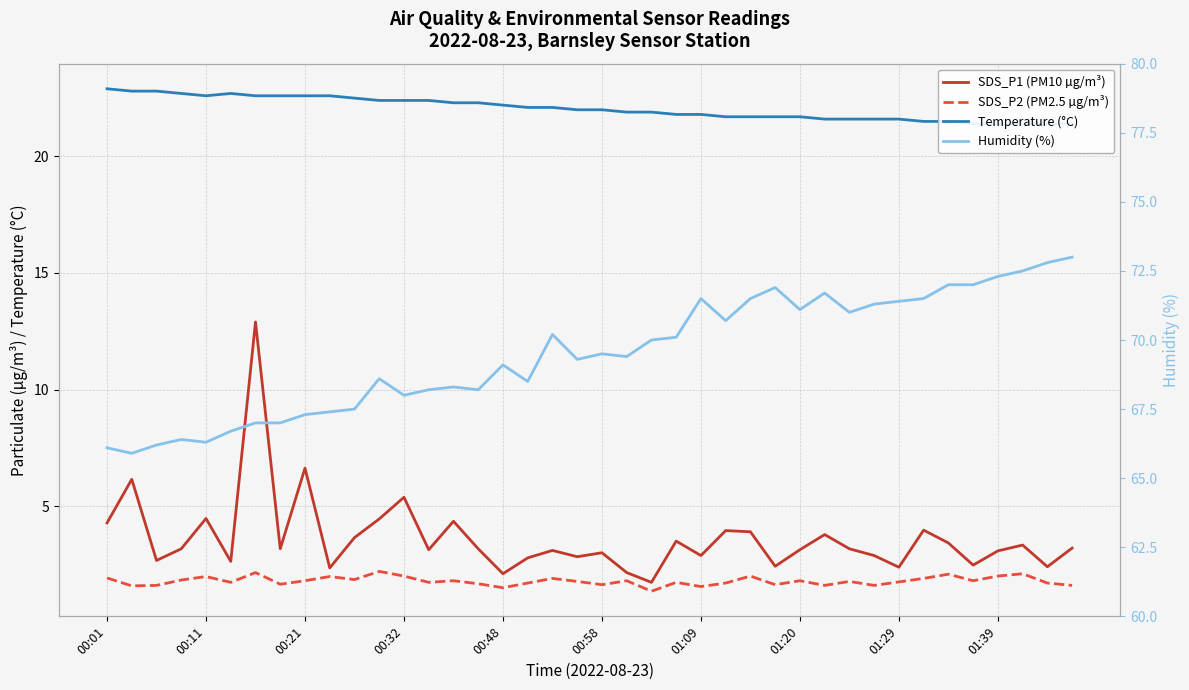

Reading left to right, extract all data points from this chart.

SDS_P1 (PM10 µg/m³): 4.3	6.2	2.7	3.2	4.5	2.6	12.9	3.2	6.6	2.4	3.6	4.5	5.4	3.1	4.3	3.2	2.1	2.8	3.1	2.8	3.0	2.1	1.7	3.5	2.9	4.0	3.9	2.4	3.1	3.8	3.2	2.9	2.4	4.0	3.4	2.5	3.1	3.3	2.4	3.2
SDS_P2 (PM2.5 µg/m³): 1.9	1.6	1.6	1.8	2.0	1.7	2.1	1.6	1.8	2.0	1.9	2.2	2.0	1.7	1.8	1.7	1.5	1.7	1.9	1.8	1.6	1.8	1.4	1.7	1.6	1.7	2.0	1.6	1.8	1.6	1.8	1.6	1.8	1.9	2.1	1.8	2.0	2.1	1.7	1.6
Temperature (°C): 22.9	22.8	22.8	22.7	22.6	22.7	22.6	22.6	22.6	22.6	22.5	22.4	22.4	22.4	22.3	22.3	22.2	22.1	22.1	22.0	22.0	21.9	21.9	21.8	21.8	21.7	21.7	21.7	21.7	21.6	21.6	21.6	21.6	21.5	21.5	21.4	21.4	21.4	21.4	21.4
Humidity (%): 66.1	65.9	66.2	66.4	66.3	66.7	67.0	67.0	67.3	67.4	67.5	68.6	68.0	68.2	68.3	68.2	69.1	68.5	70.2	69.3	69.5	69.4	70.0	70.1	71.5	70.7	71.5	71.9	71.1	71.7	71.0	71.3	71.4	71.5	72.0	72.0	72.3	72.5	72.8	73.0